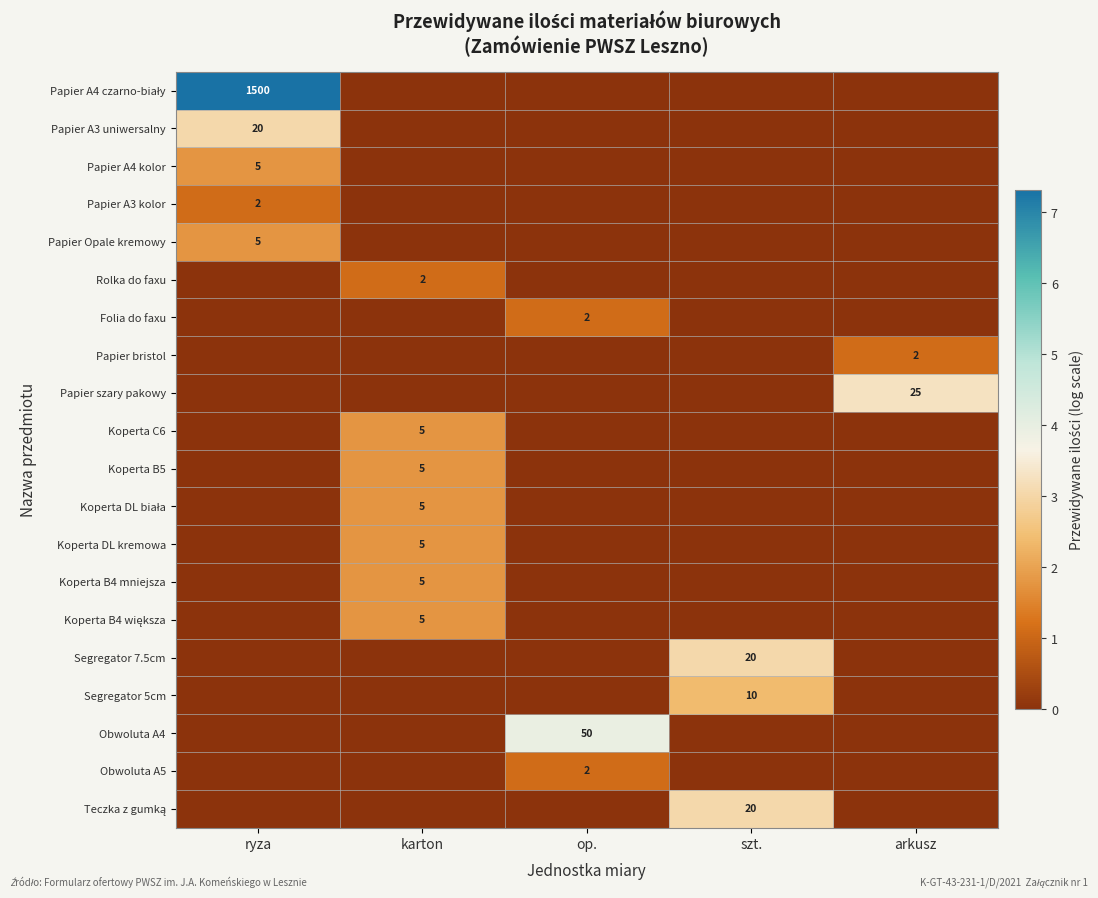

At how many categories does at least one series exceed 1?

5